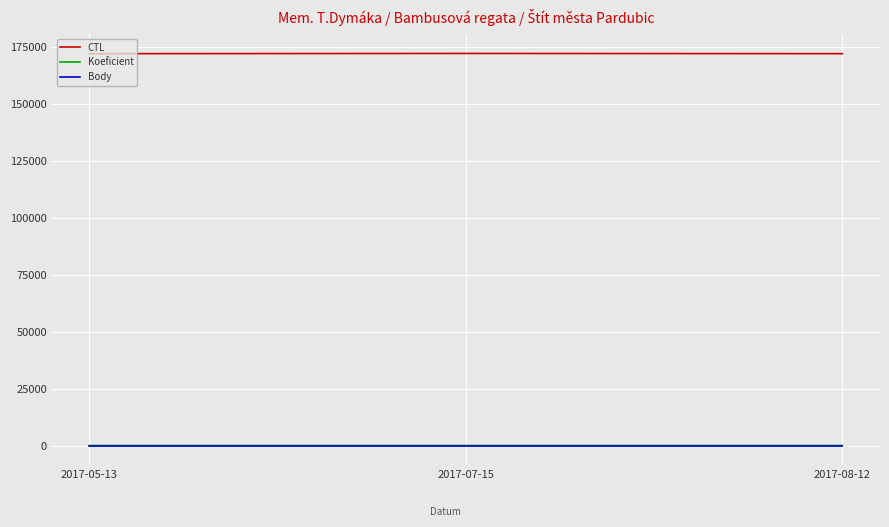

The value of CTL at 2017-07-15 is 172006. True or false?

True